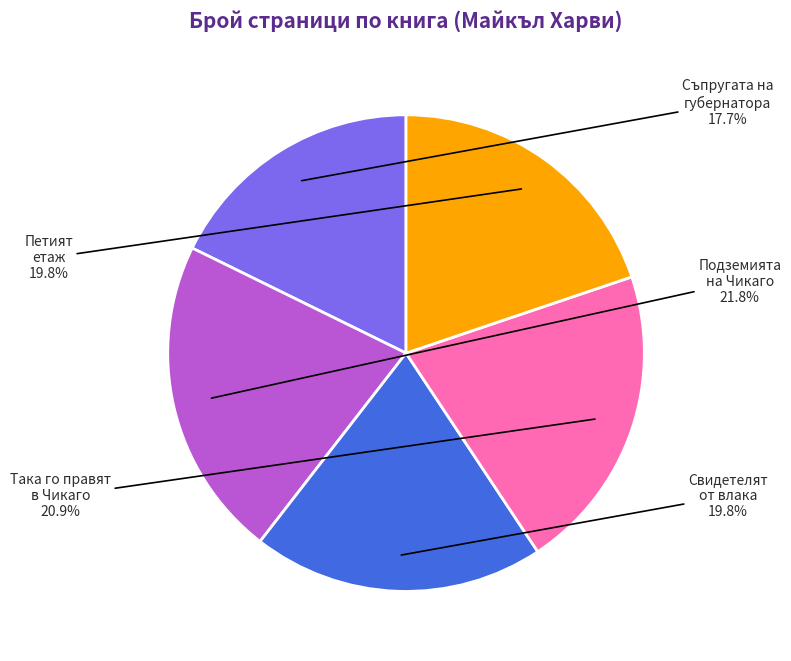

Is there a majority slice in this chart?

No